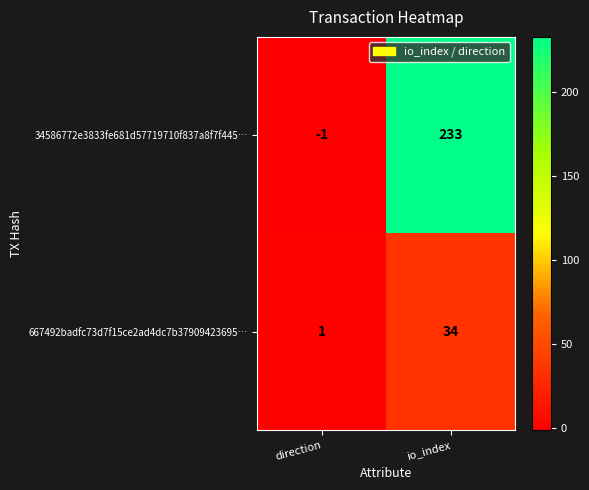

How many data points does each series have?

2